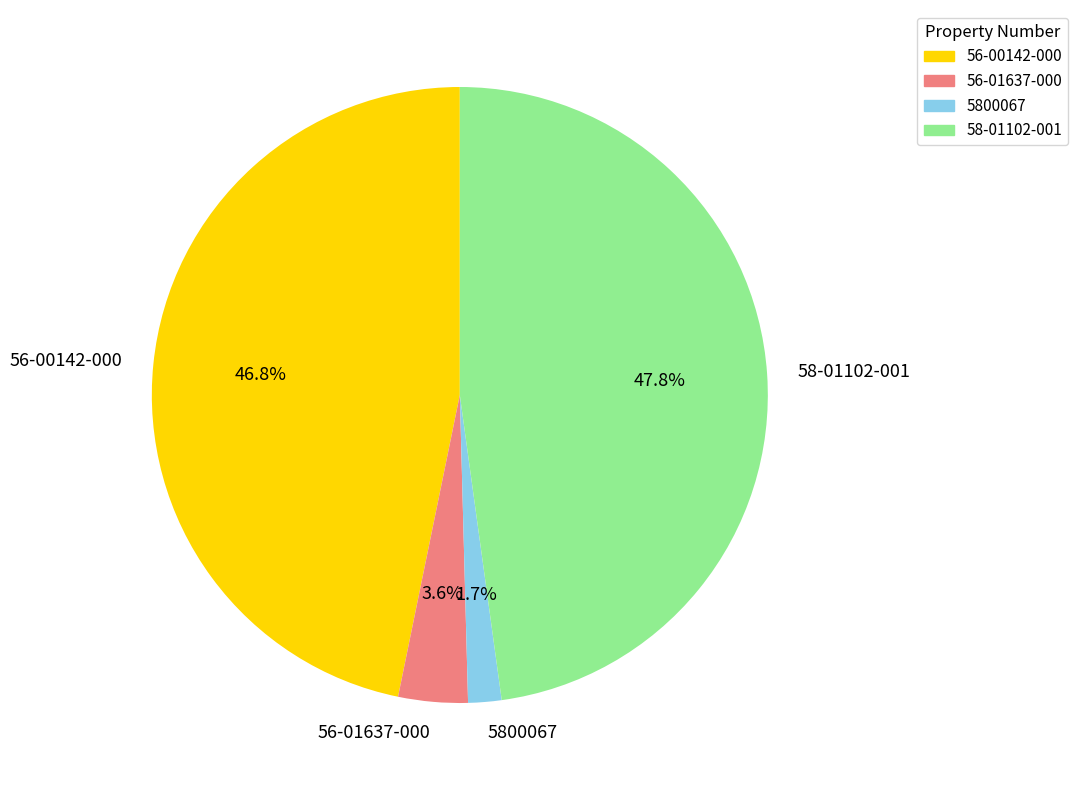

Which has a higher value, 56-01637-000 or 5800067?

56-01637-000